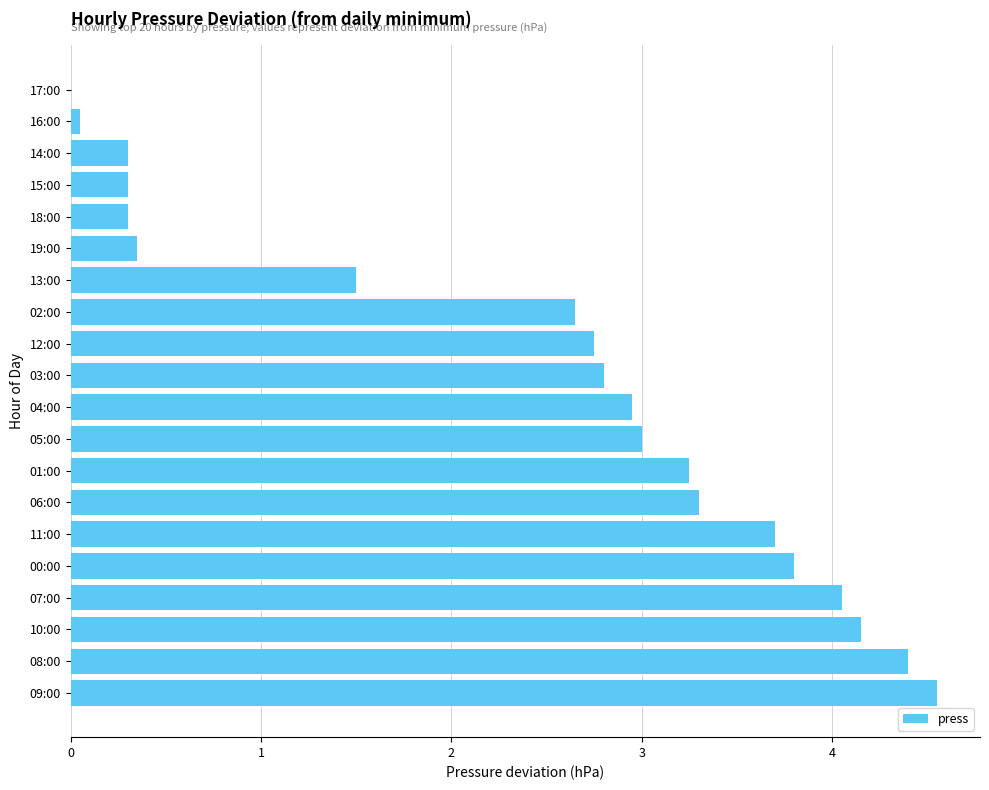

Are the bars horizontal?

Yes